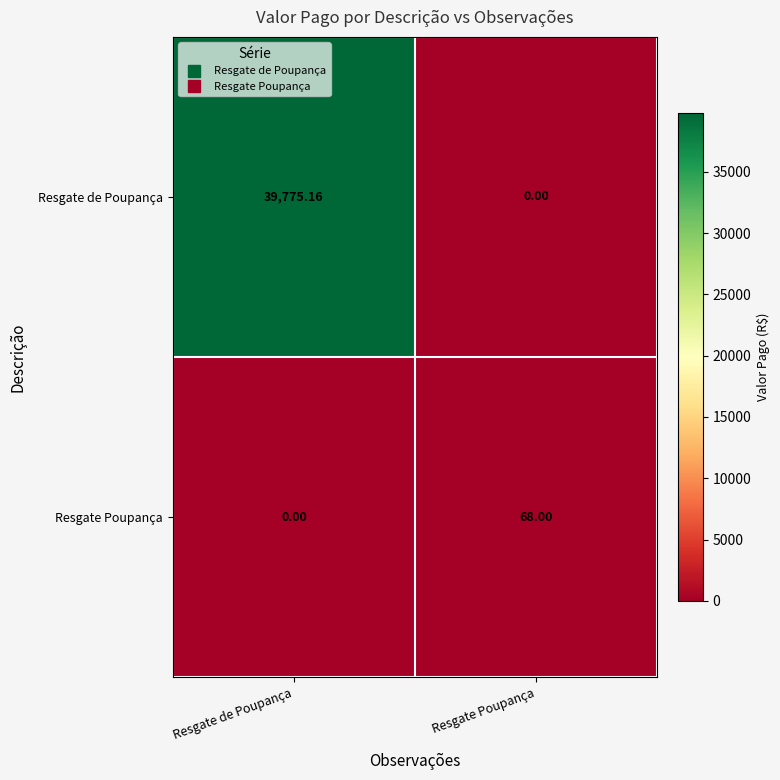

At which label does Resgate de Poupança reach its peak?

Resgate de Poupança